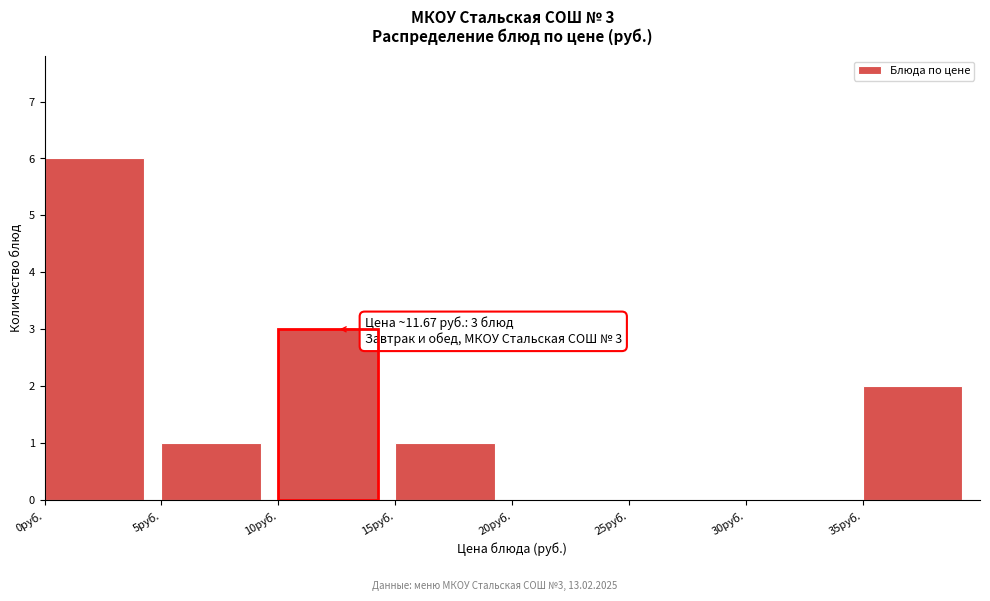

Over which range of the x-axis is the bar tallest?

0 to 5